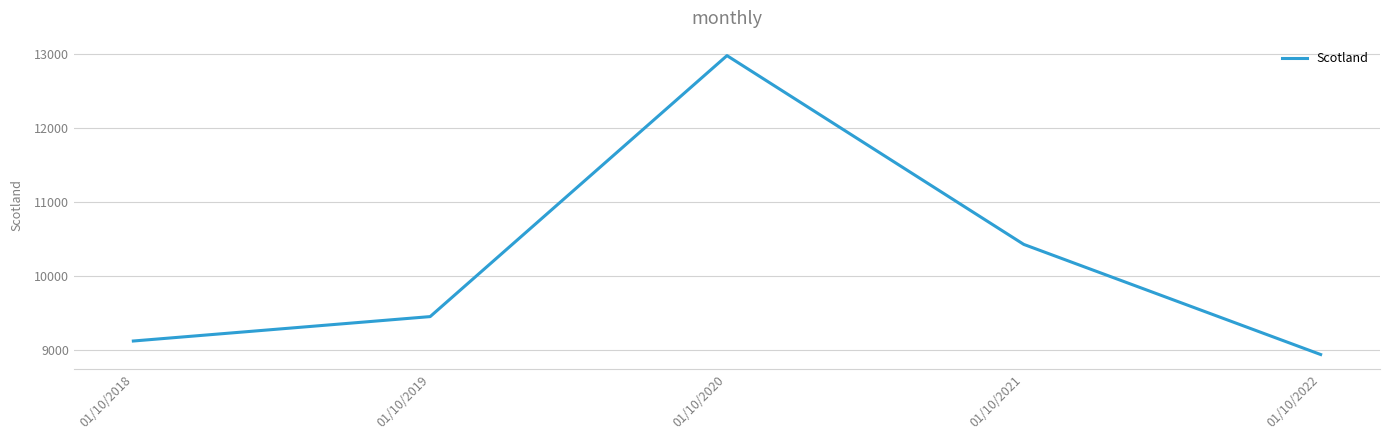

The chart shows a value of 8945 at 01/10/2022. True or false?

True